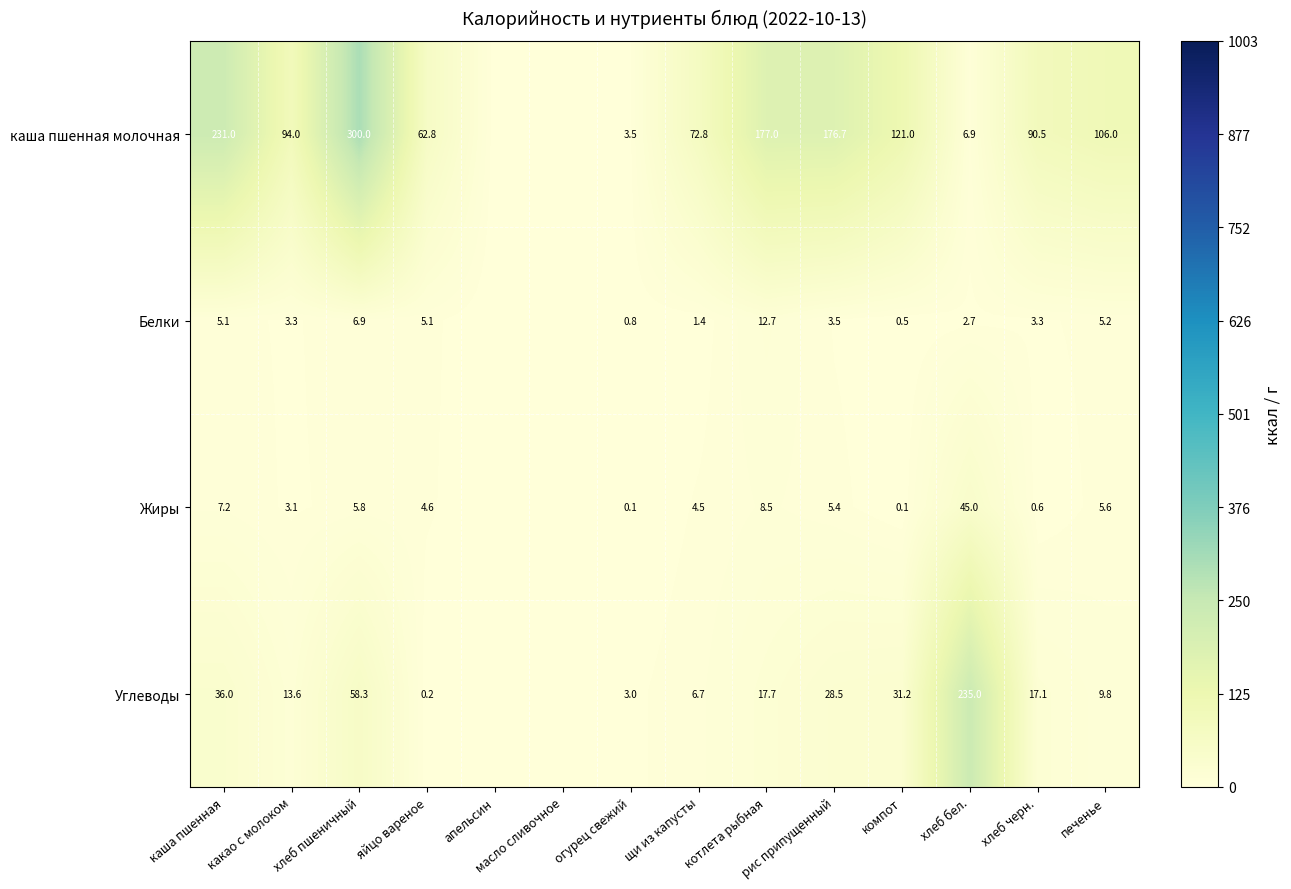

Which series changed the most between каша пшенная and огурец свежий?

каша пшенная молочная